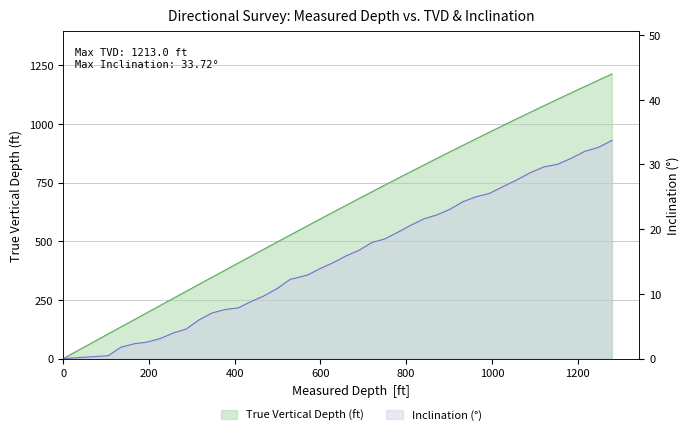

How many data points in Inclination (°) are above 16?

20